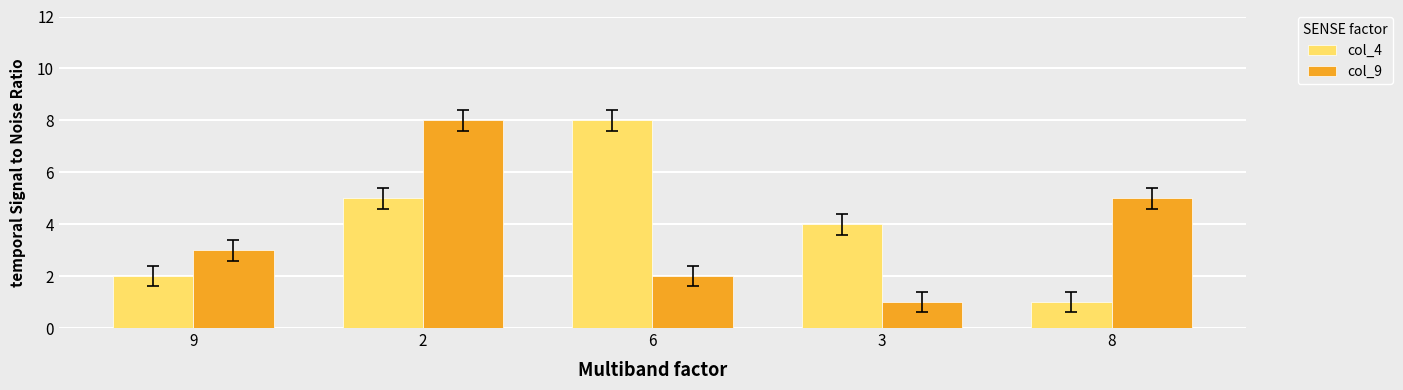

Where does the col_4 series first go above 4?

2